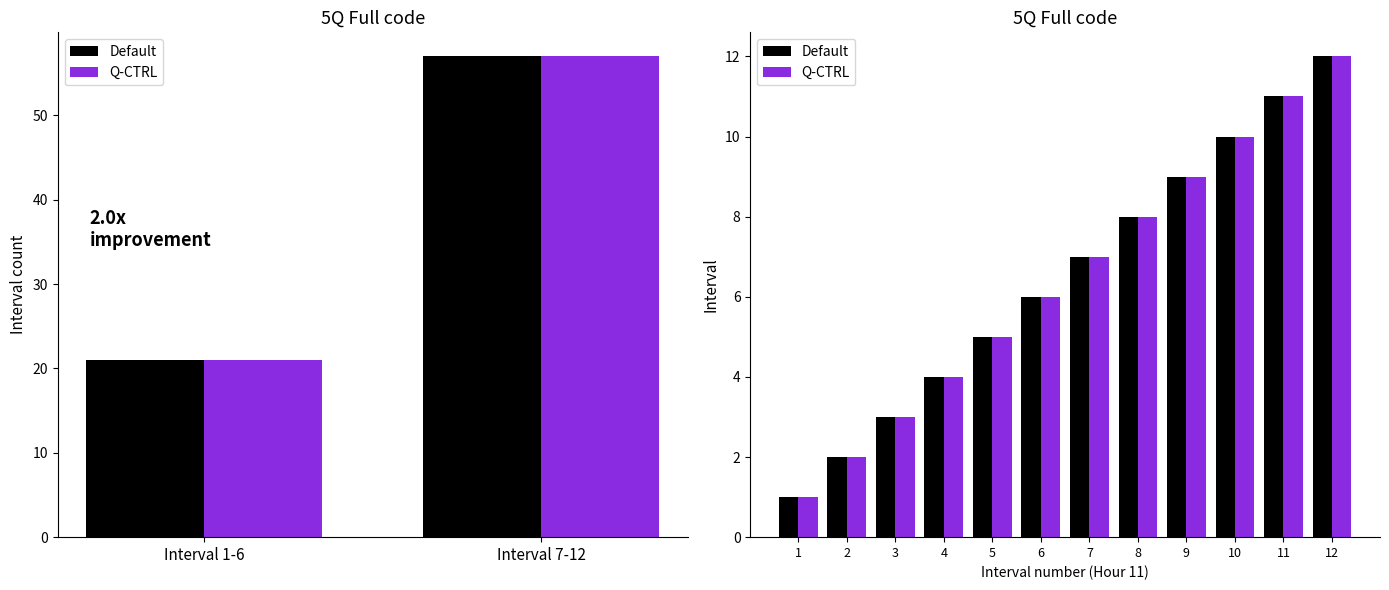

Between 7 and 4, which is larger?

7